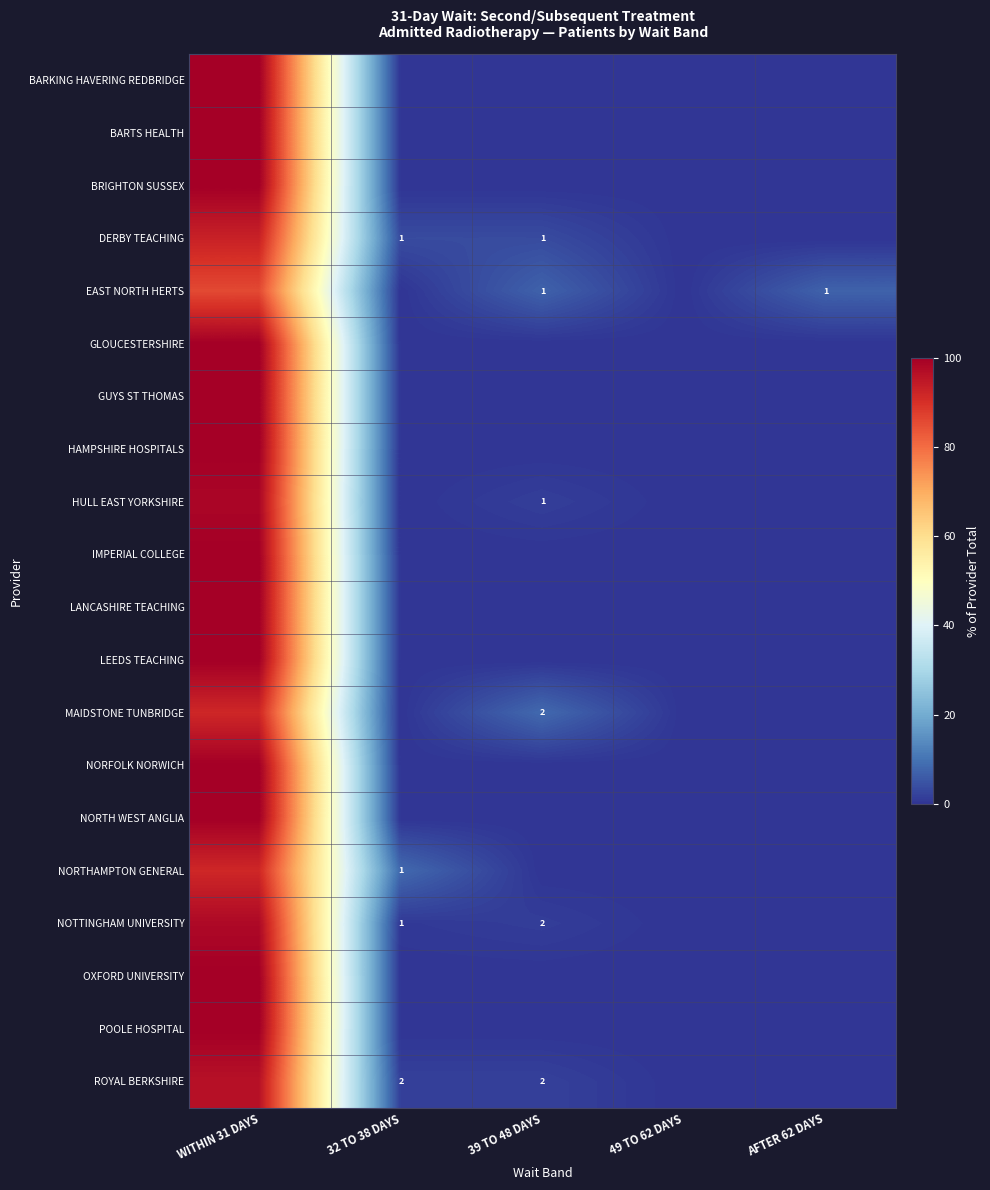

The NOTTINGHAM UNIVERSITY series shows 0.0 at 49 TO 62 DAYS. True or false?

True